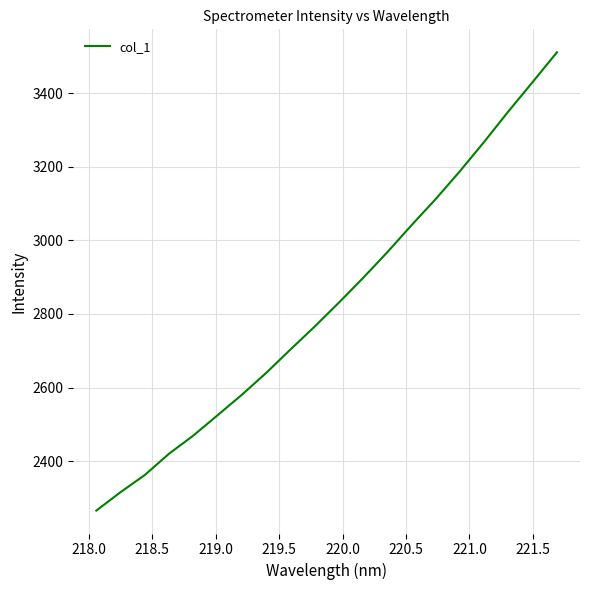

What is the smallest value displayed?

2265.8